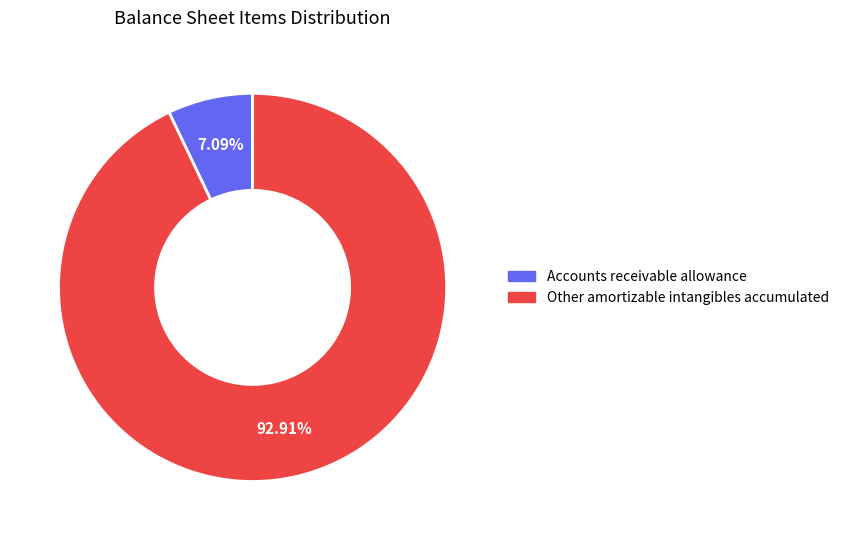

What percentage is the Accounts receivable allowance slice, to the nearest percent?

7%